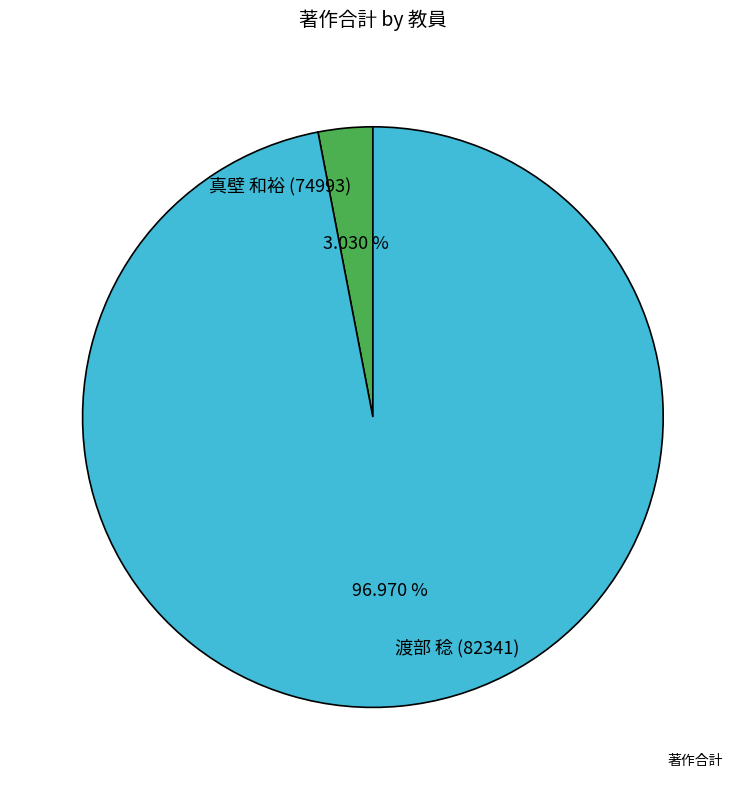

How many segments does this pie chart have?

2